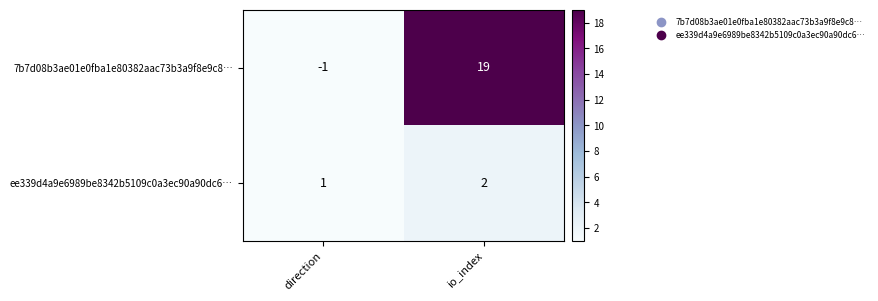

Reading left to right, transcribe all the data shown in this chart.

7b7d08b3ae01e0fba1e80382aac73b3a9f8e9c8…: direction=-1	io_index=19
ee339d4a9e6989be8342b5109c0a3ec90a90dc6…: direction=1	io_index=2